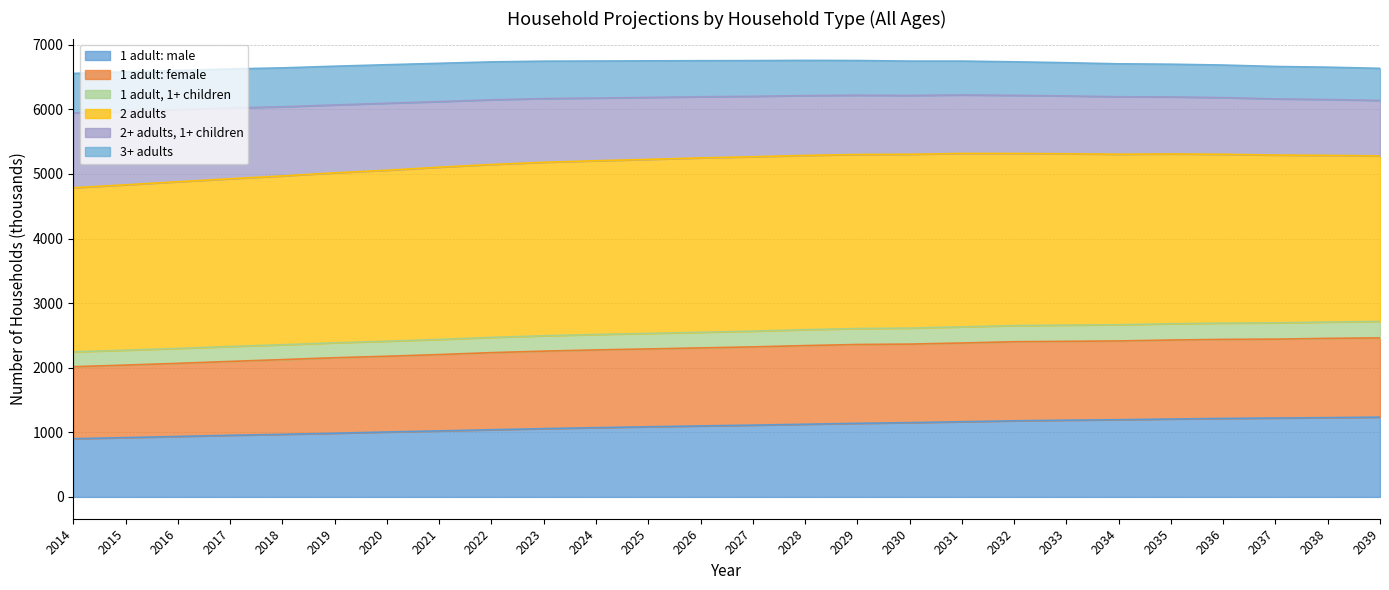

What is the maximum value shown in the chart?

5318